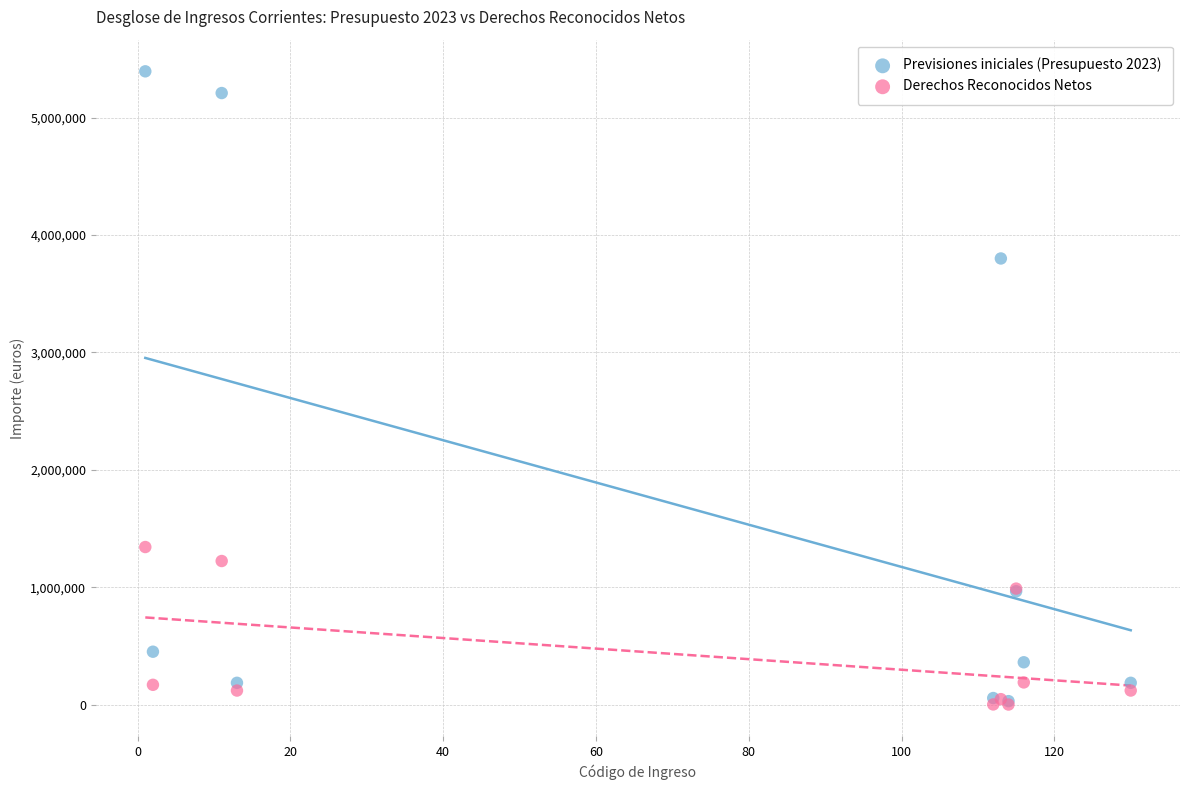

What are all the series names shown in the legend?

Previsiones iniciales (Presupuesto 2023), Derechos Reconocidos Netos